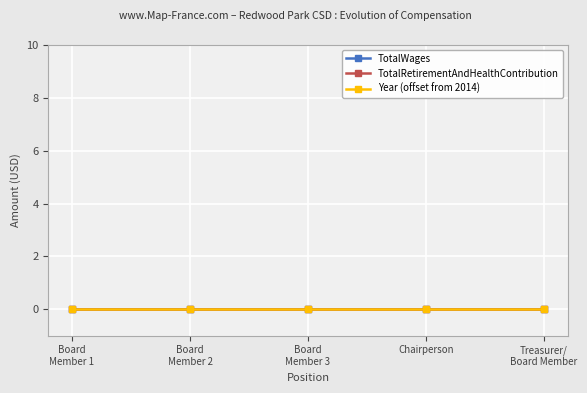

How many lines are shown in the chart?

3